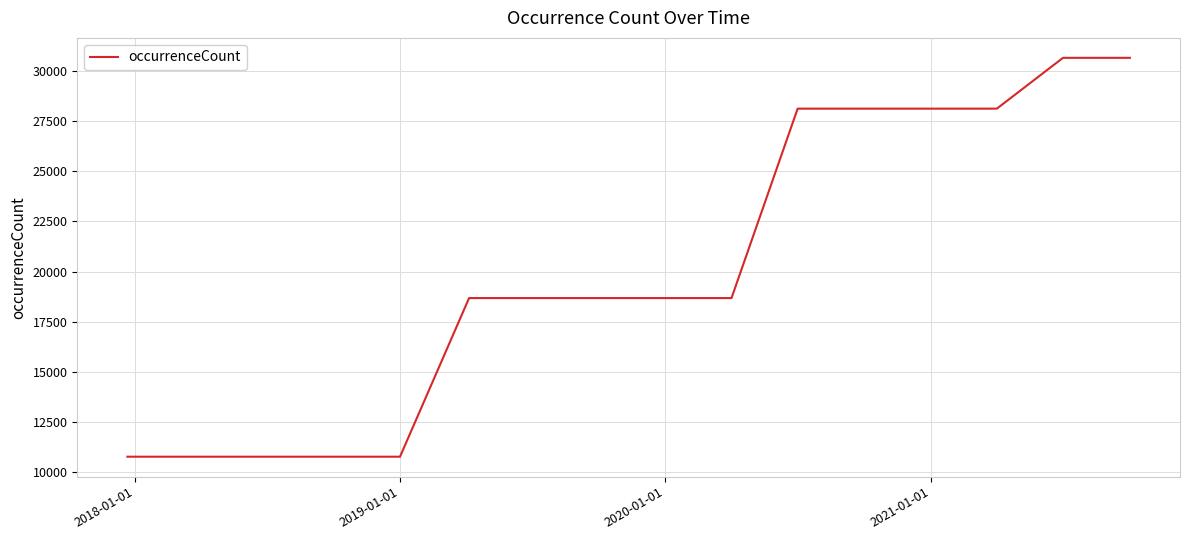

What is the maximum value shown in the chart?

30669